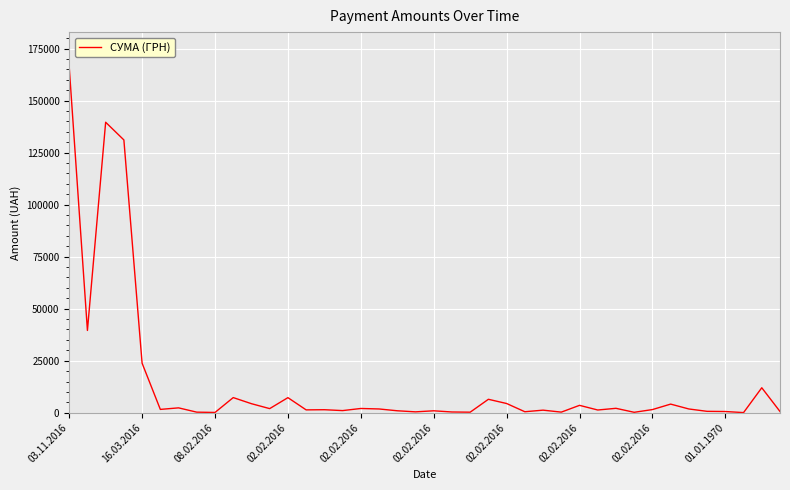

What is the maximum value shown in the chart?

166269.1